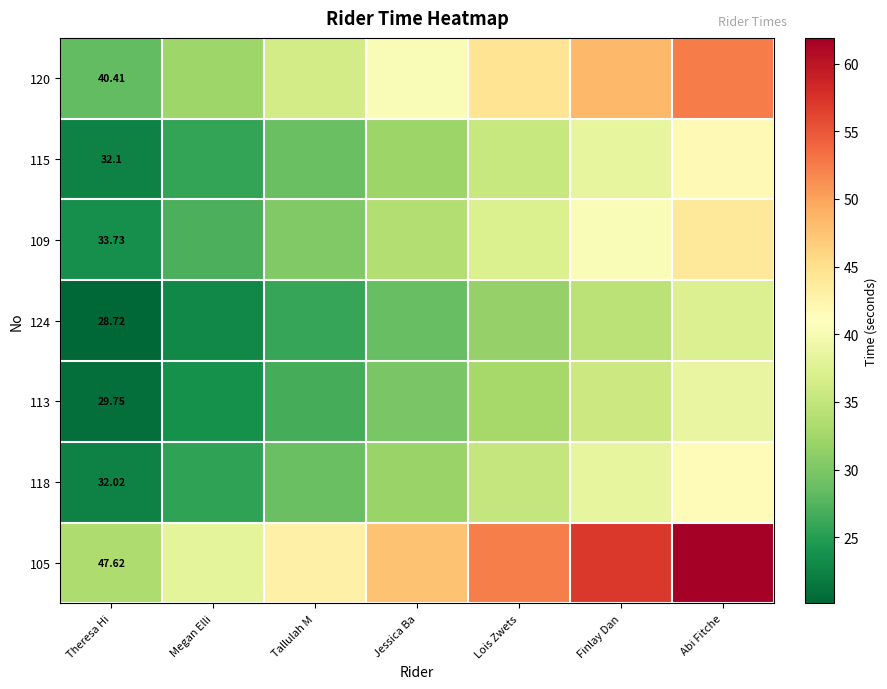

What is the difference between the maximum and minimum values in the 115 series?

19.3